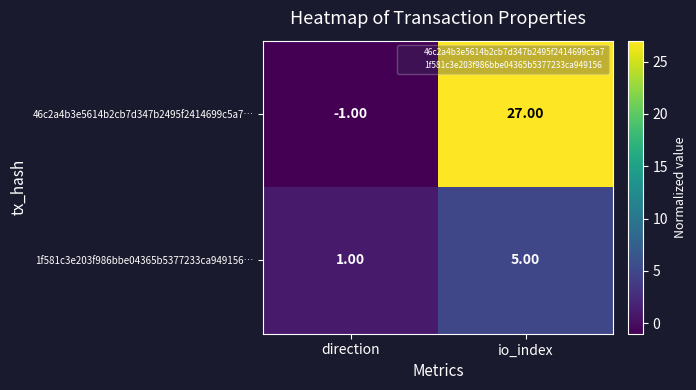

Count the number of categories in the chart.

2